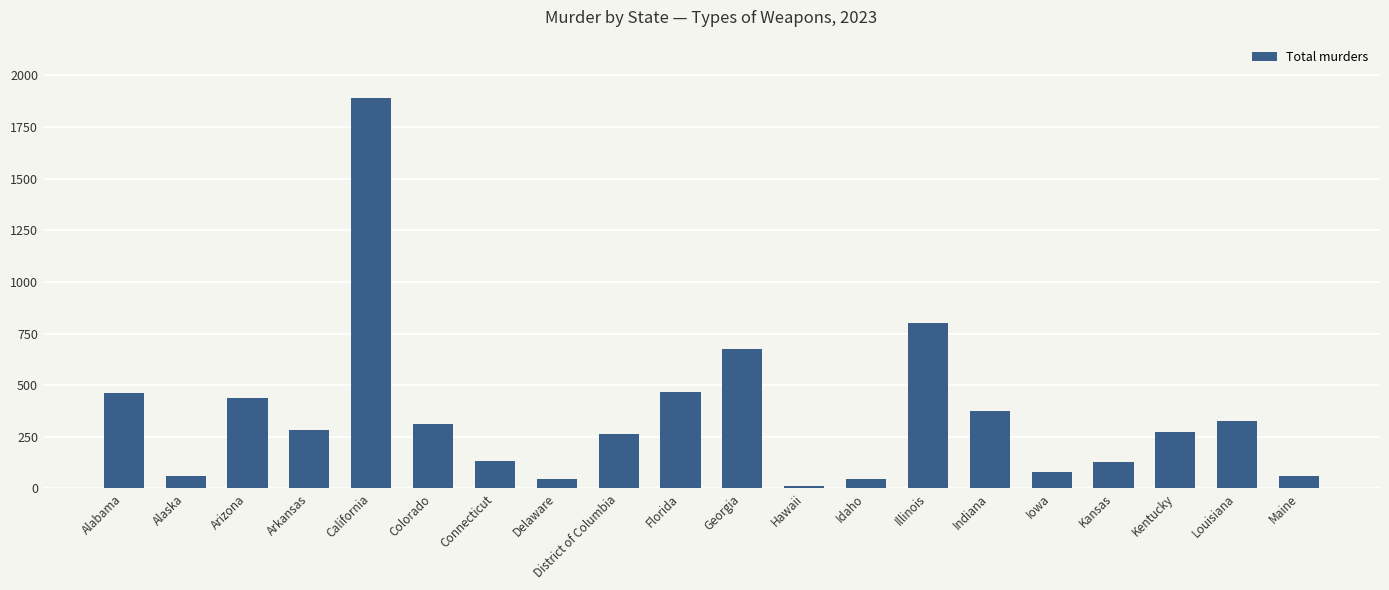

At which category does the chart reach its minimum across all series?

Hawaii